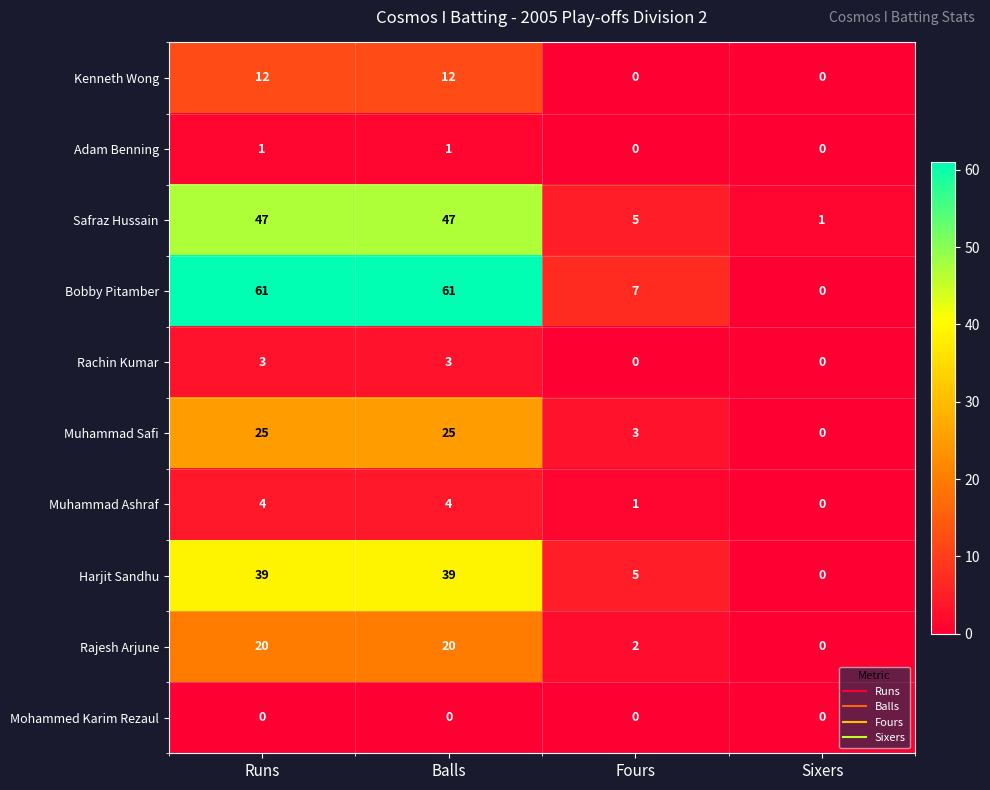

What is the difference between the Bobby Pitamber values at Balls and Sixers?

61